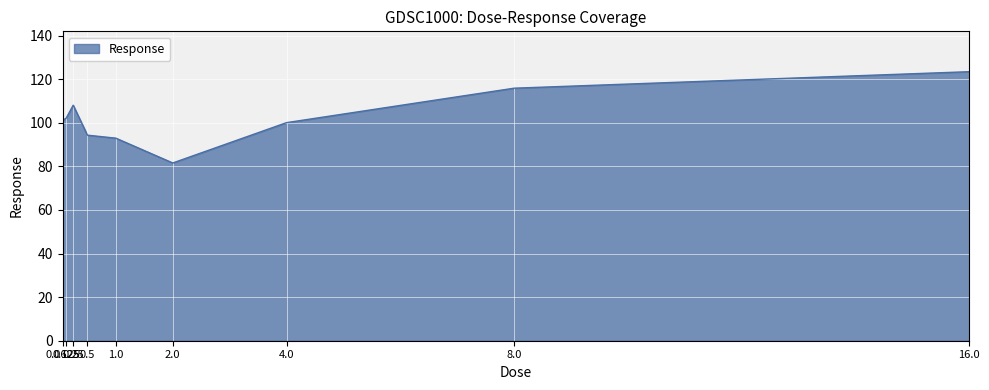

Where is the first local maximum?

0.25